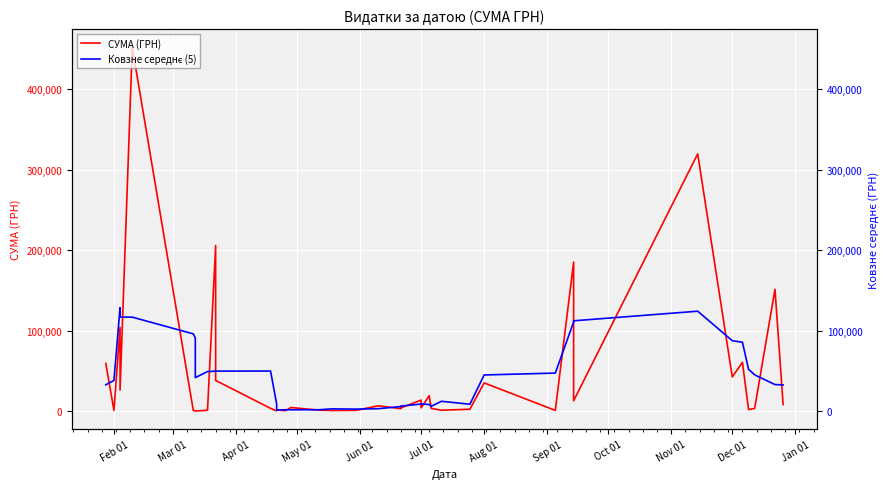

Reading left to right, extract all data points from this chart.

СУМА (ГРН): 59222.9	1003.0	104098.6	26354.5	452100.0	1000.0	500.0	250.0	1170.0	205710.5	38210.5	3515.5	391.2	1536.0	700.0	1383.6	4589.8	1260.0	865.2	1031.9	6742.9	3125.2	3973.2	13795.8	4083.9	19242.0	3500.0	1186.8	2450.0	35130.0	997.0	185221.2	12927.0	319574.0	42588.0	60666.6	2050.0	3420.0	151367.0	8376.9
Ковзне середнє (5): 32864.9	38135.8	128555.8	116911.2	116810.6	96040.9	91004.0	41726.1	49168.2	49771.3	49799.5	49872.7	8870.6	1505.3	1720.1	1893.9	1759.7	1826.1	2897.9	2605.0	3147.7	5733.8	6344.2	8844.0	8919.0	8361.7	6092.6	12301.8	8652.8	44997.0	47345.0	110769.8	112261.4	124195.4	87561.1	85659.7	52018.3	45176.1	33042.8	32632.8